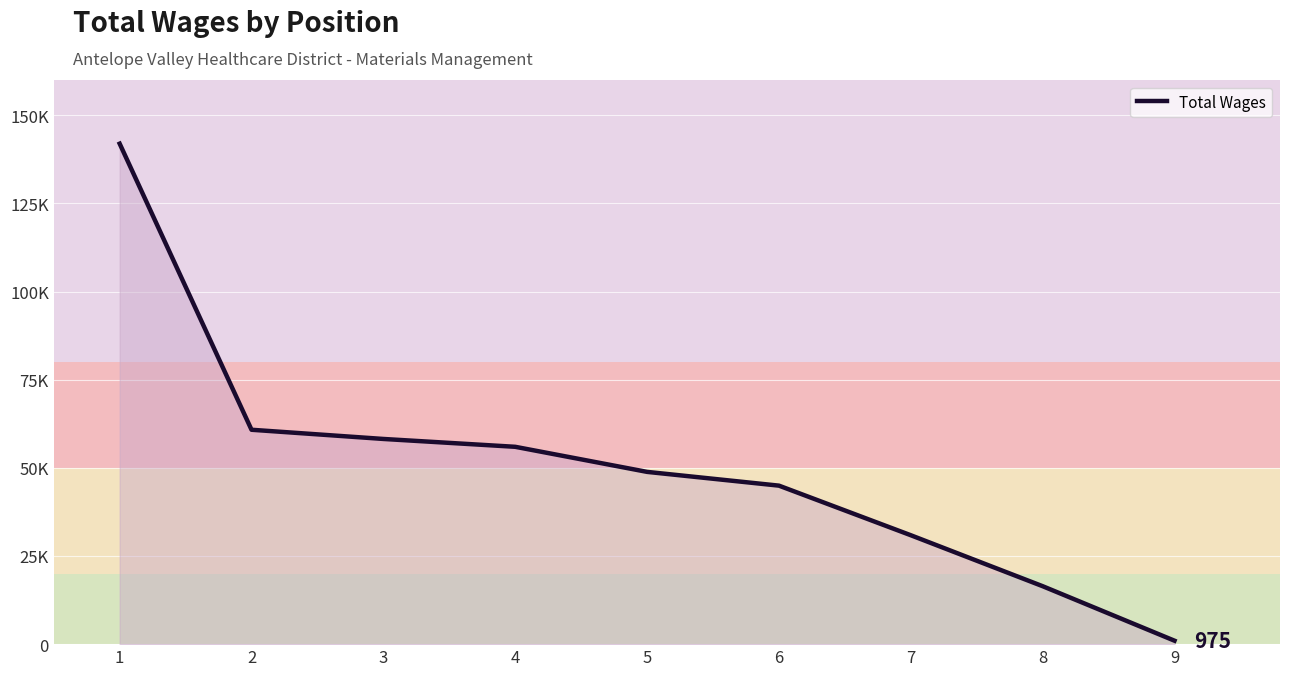

At which label does the data first exceed 48856?

1